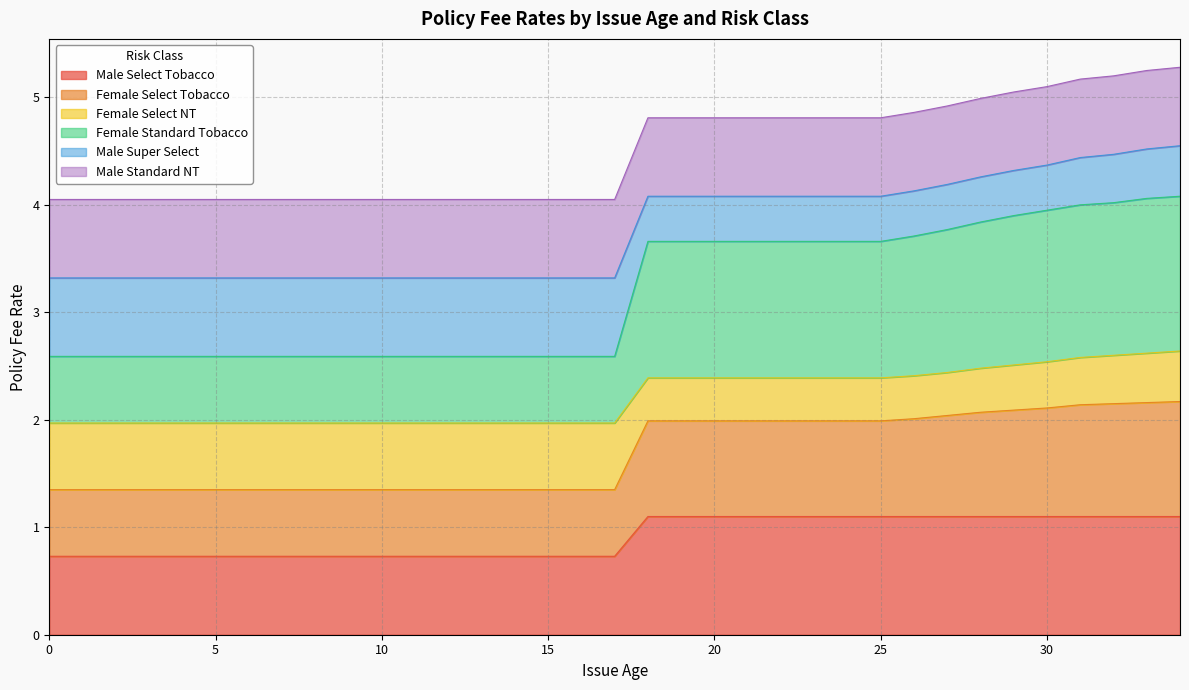

What is the total value across all series at 30?

5.1